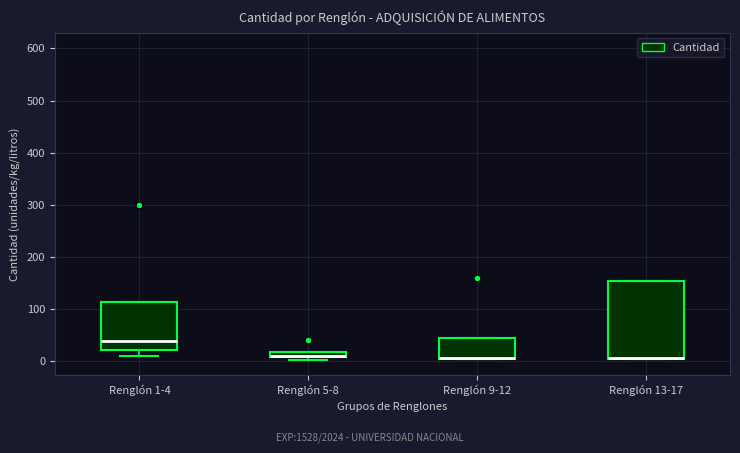

Which box is the tallest, from its lower edge to its upper edge?

Renglón 13-17